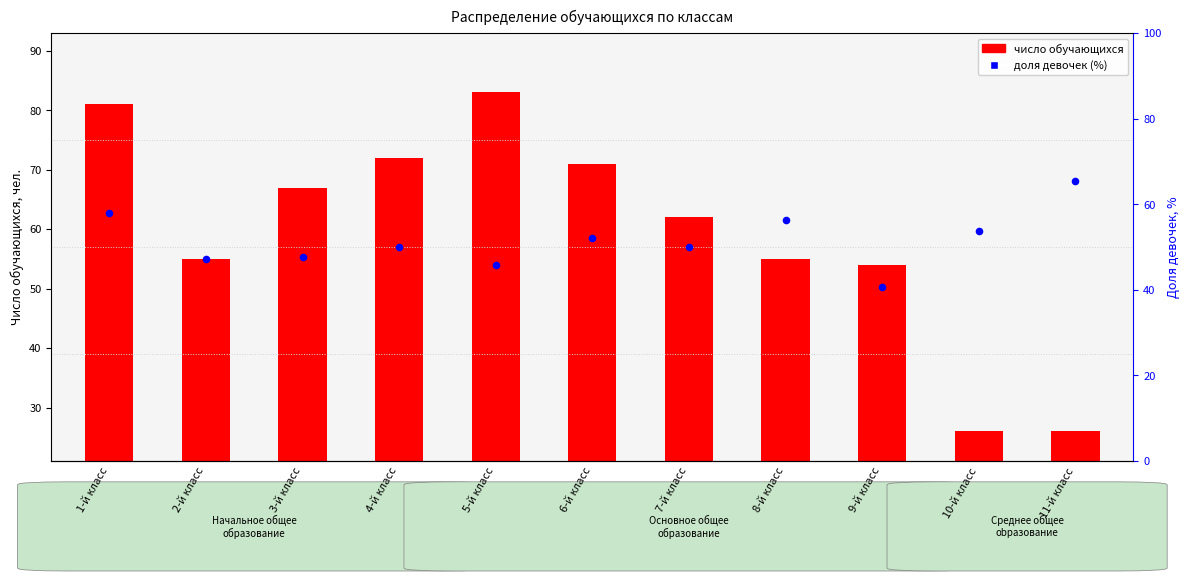

Approximately how many times larger is the value at 11-й класс compared to 4-й класс?

1.3